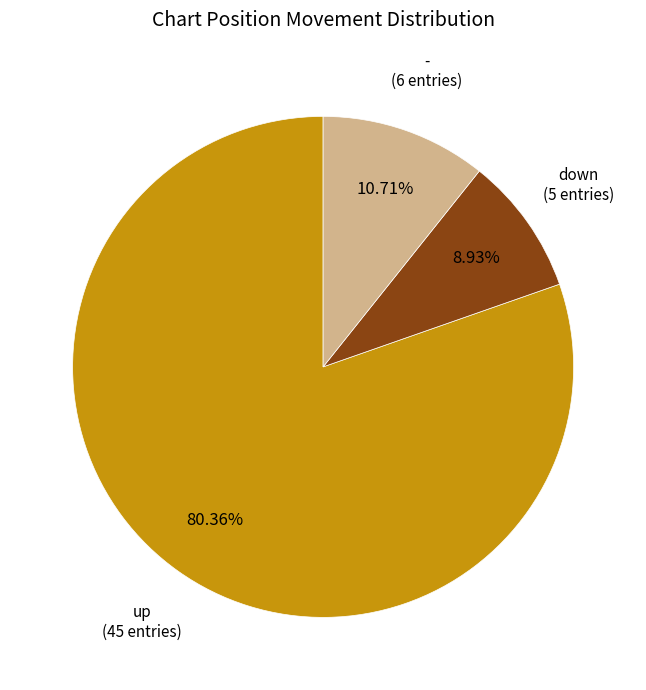

To the nearest percent, what percentage of the pie is up?

80%